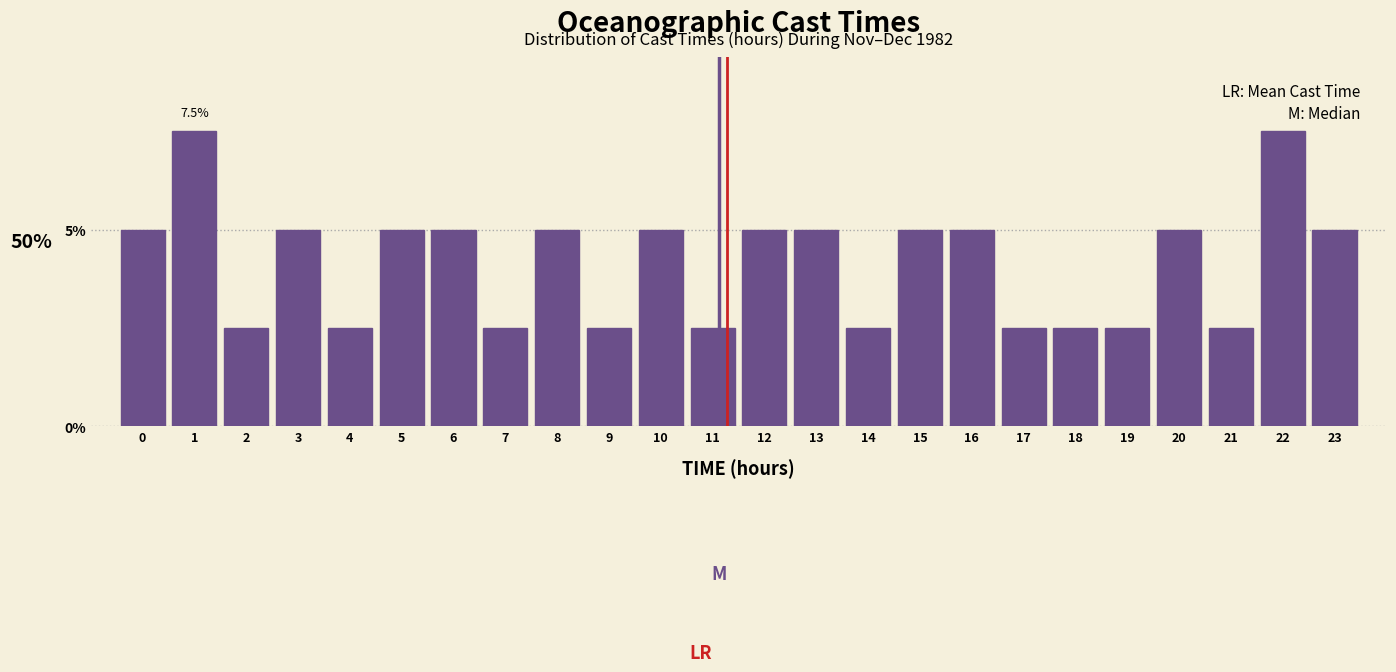

Reading right to left, list all the values displayed in this chart.

5.0	7.5	2.5	5.0	2.5	2.5	2.5	5.0	5.0	2.5	5.0	5.0	2.5	5.0	2.5	5.0	2.5	5.0	5.0	2.5	5.0	2.5	7.5	5.0